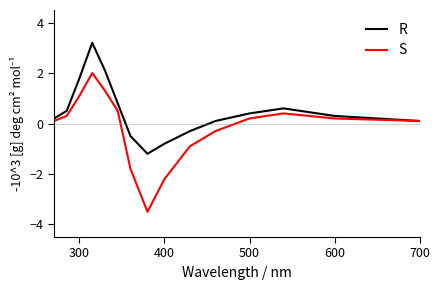

Rank the series by their average value, from highest to lowest.

R, S